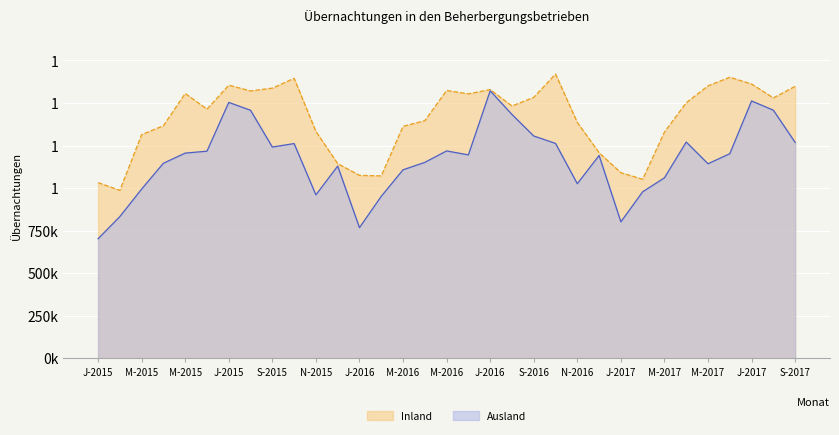

At which category is the sum across all series the highest?

J-2016